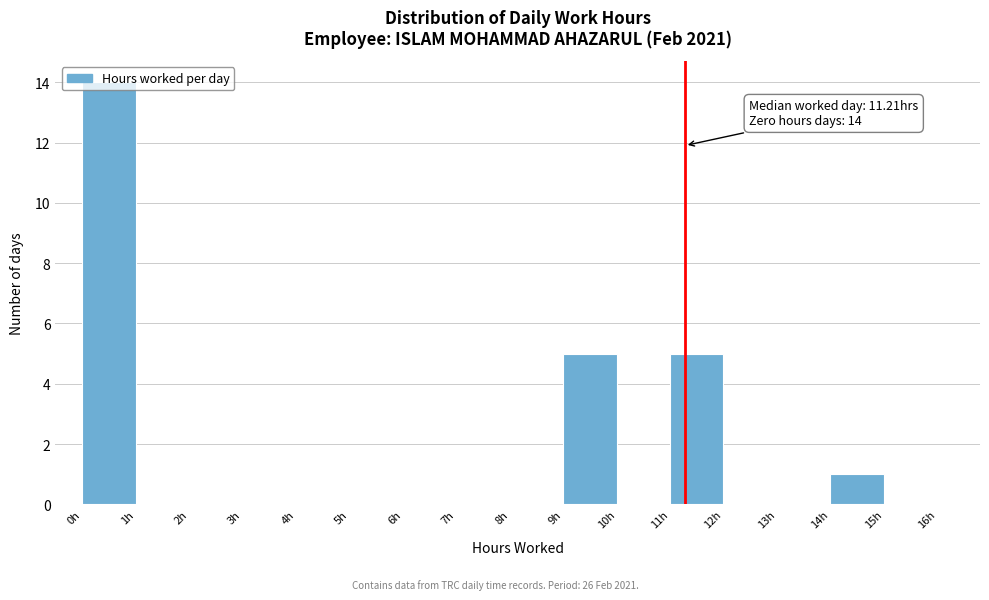

Over which range of the x-axis is the bar tallest?

0 to 1